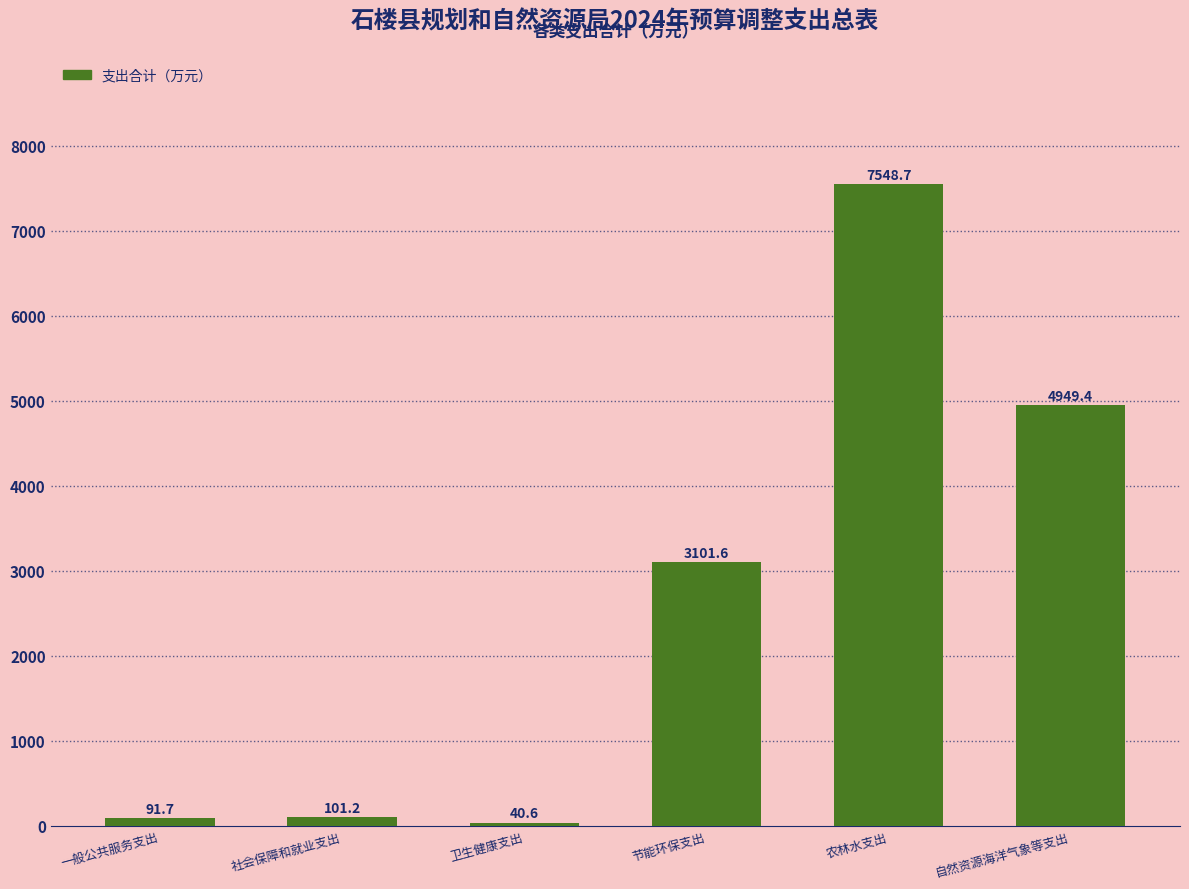

Reading right to left, what are all the values shown in this chart?

4949.4	7548.7	3101.6	40.6	101.2	91.7